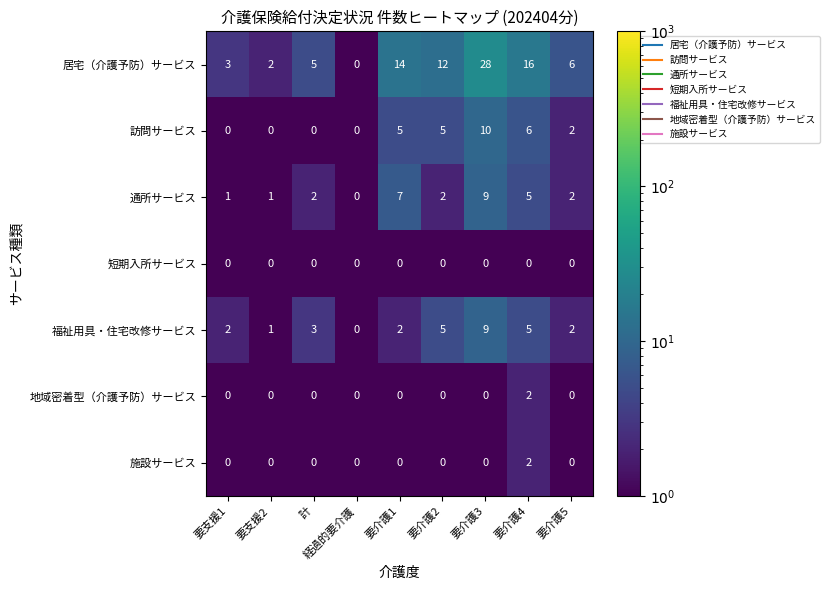

Where is 福祉用具・住宅改修サービス nearest to the value 4?

計